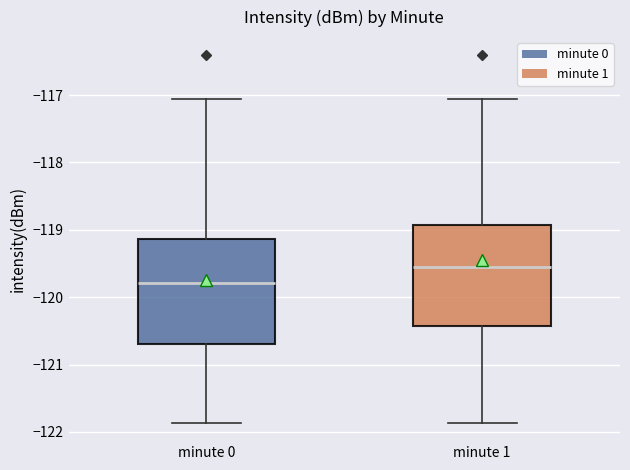

Reading left to right, transcribe this box plot: for each box, give where its median line is, the range the box spans, and where its two whiskers end, as read against the y-axis. The values are not printed on the chart, so give them approximately, as read against the axis.

minute 0: median -119.8, box -120.7 to -119.1, whiskers -121.9 to -117.1
minute 1: median -119.6, box -120.4 to -118.9, whiskers -121.9 to -117.1